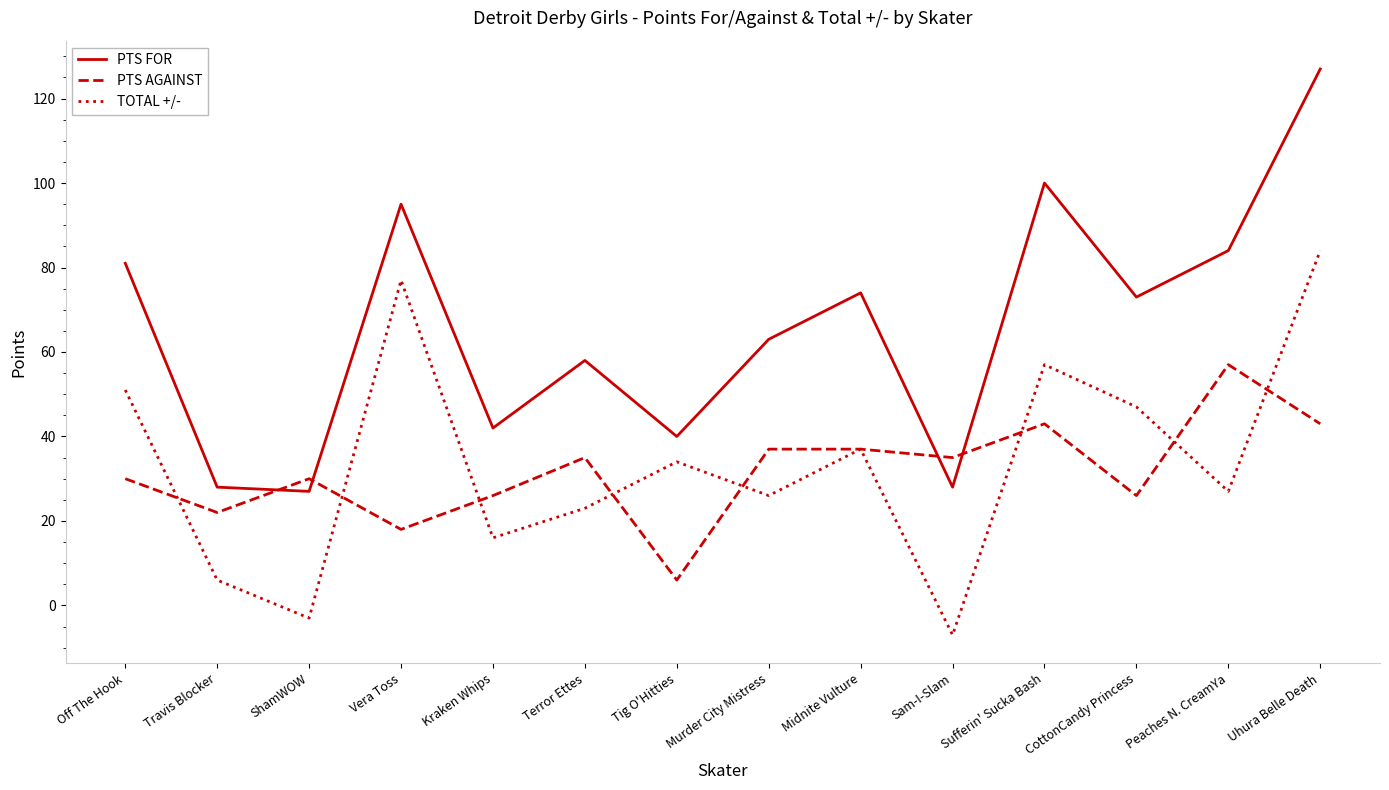

How many lines are shown in the chart?

3